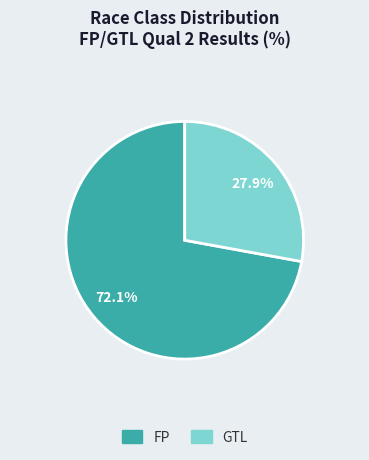

What is the largest slice in the pie chart?

FP